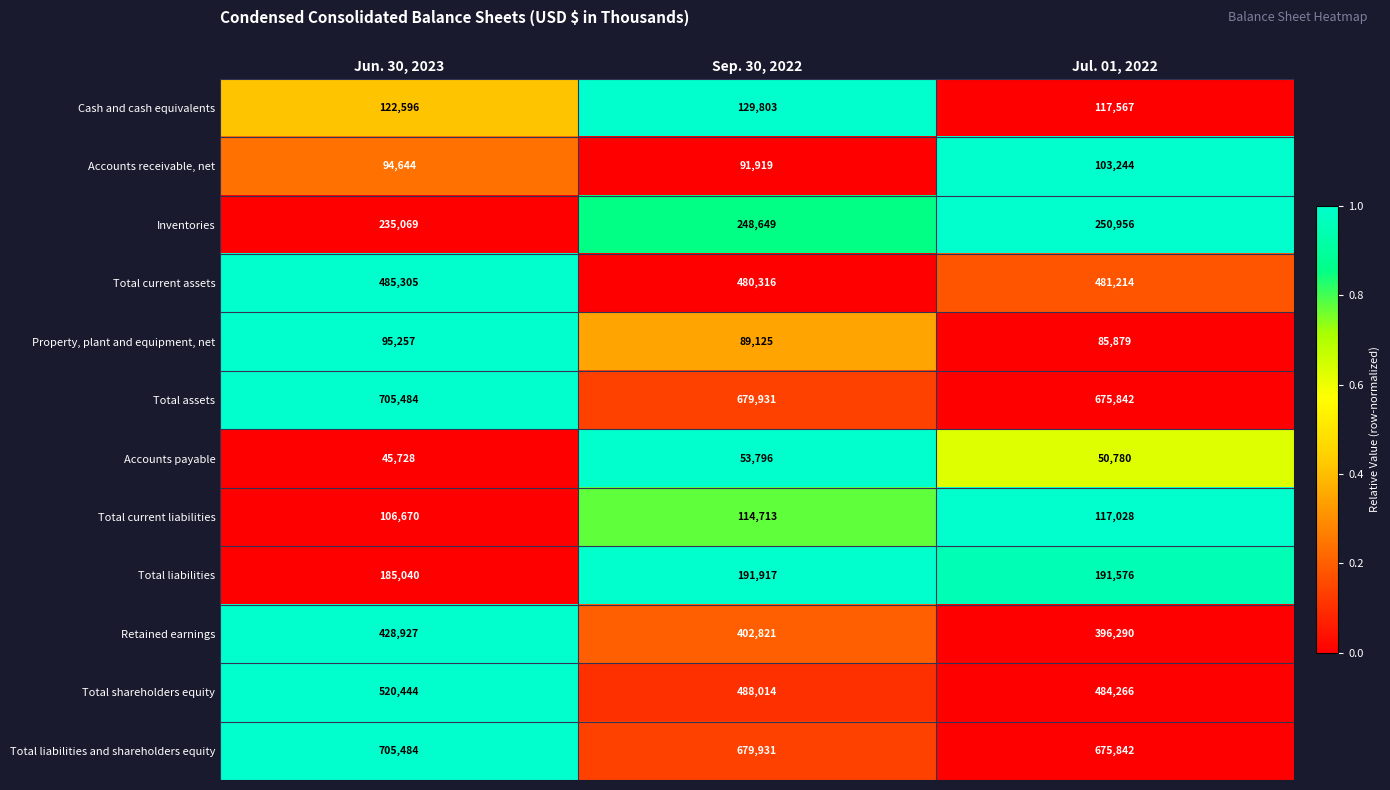

Which series changed the most between Jun. 30, 2023 and Jul. 01, 2022?

Total shareholders equity